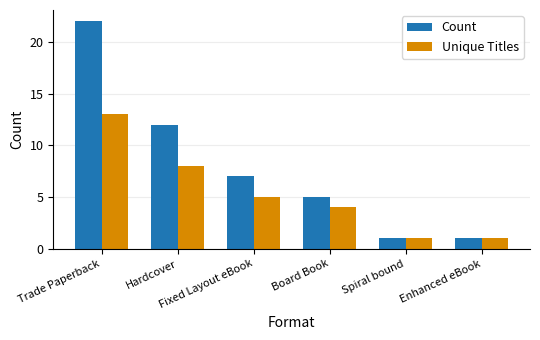

Reading left to right, extract all data points from this chart.

Count: 22	12	7	5	1	1
Unique Titles: 13	8	5	4	1	1